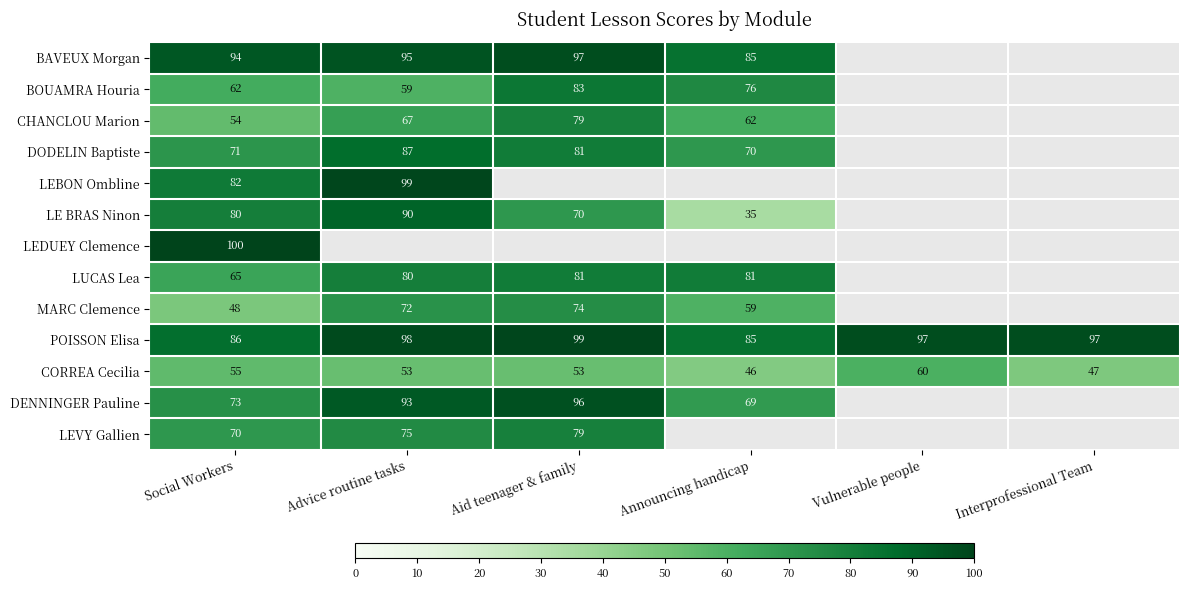

What is the sum of the LUCAS Lea values at Announcing handicap and Aid teenager & family?

162